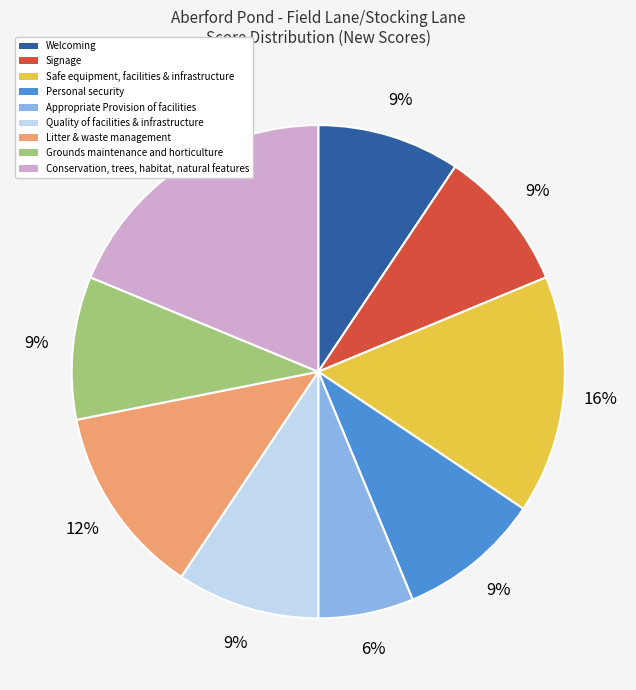

To the nearest percent, what percentage of the pie is Quality of facilities & infrastructure?

9%